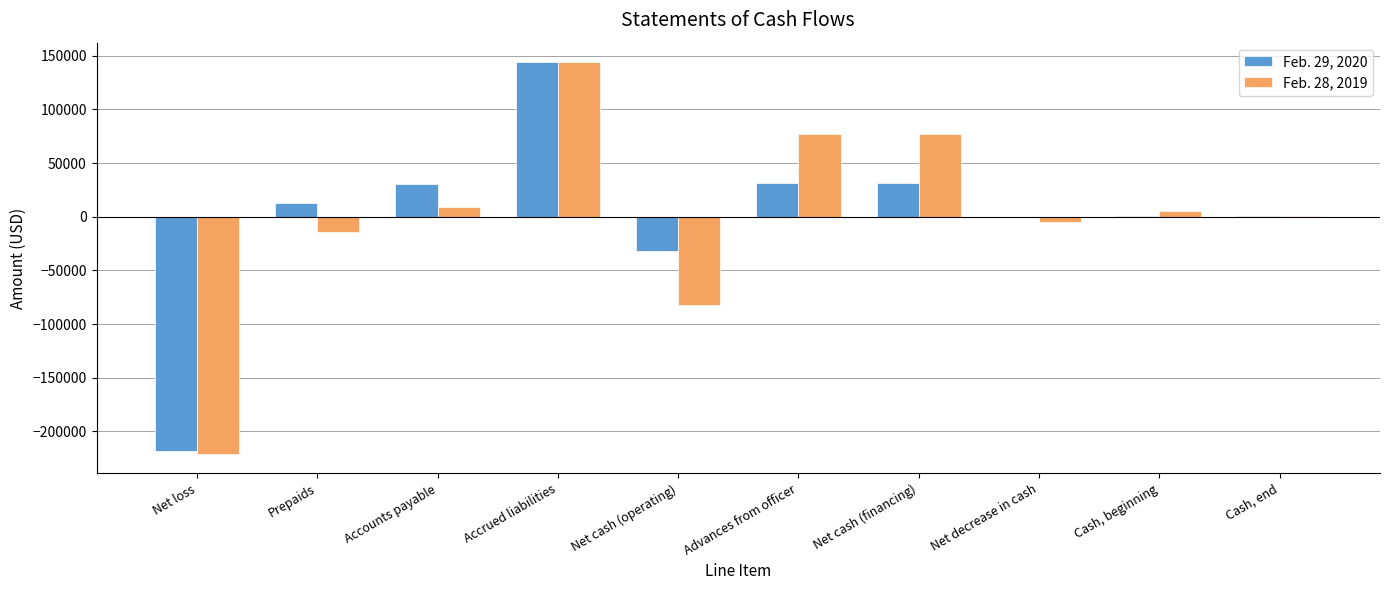

Read the Feb. 29, 2020 value at Cash, end.

493